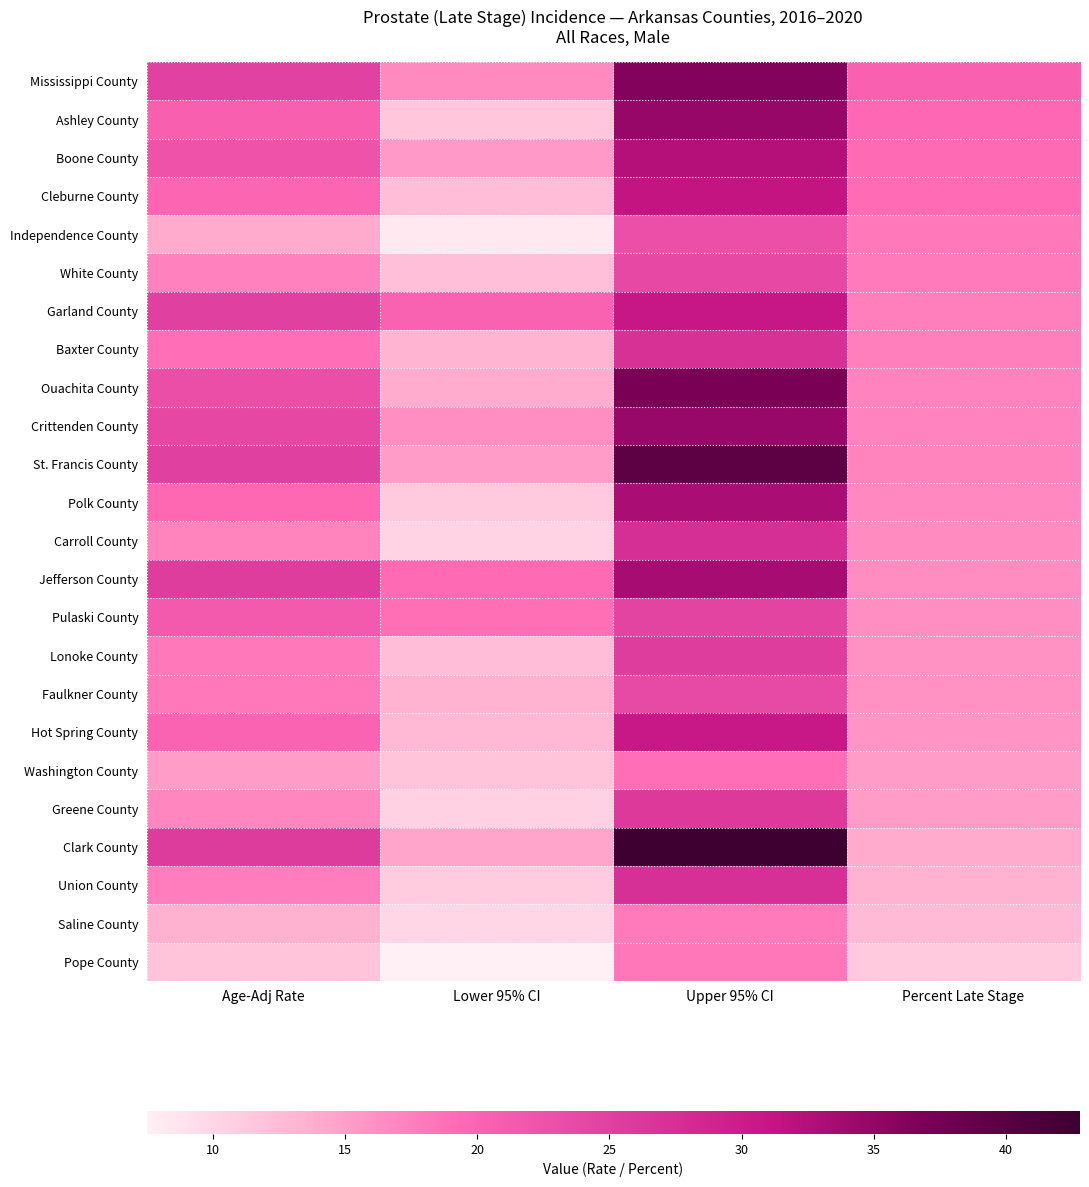

Reading right to left, what are all the values shown in this chart?

Pope County: Percent Late Stage=11.1	Upper 95% CI=18.2	Lower 95% CI=7.5	Age-Adj Rate=11.9
Saline County: Percent Late Stage=12.7	Upper 95% CI=17.9	Lower 95% CI=10.1	Age-Adj Rate=13.5
Union County: Percent Late Stage=13.3	Upper 95% CI=27.4	Lower 95% CI=11.0	Age-Adj Rate=17.7
Clark County: Percent Late Stage=14.0	Upper 95% CI=42.8	Lower 95% CI=14.5	Age-Adj Rate=25.7
Greene County: Percent Late Stage=15.1	Upper 95% CI=26.0	Lower 95% CI=10.5	Age-Adj Rate=16.9
Washington County: Percent Late Stage=15.2	Upper 95% CI=18.9	Lower 95% CI=11.9	Age-Adj Rate=15.1
Hot Spring County: Percent Late Stage=15.9	Upper 95% CI=30.7	Lower 95% CI=12.8	Age-Adj Rate=20.1
Faulkner County: Percent Late Stage=16.1	Upper 95% CI=23.7	Lower 95% CI=13.4	Age-Adj Rate=18.0
Lonoke County: Percent Late Stage=16.1	Upper 95% CI=25.5	Lower 95% CI=12.4	Age-Adj Rate=18.1
Pulaski County: Percent Late Stage=16.2	Upper 95% CI=24.5	Lower 95% CI=18.8	Age-Adj Rate=21.5
Jefferson County: Percent Late Stage=16.4	Upper 95% CI=33.5	Lower 95% CI=19.1	Age-Adj Rate=25.5
Carroll County: Percent Late Stage=16.5	Upper 95% CI=27.6	Lower 95% CI=10.3	Age-Adj Rate=17.1
Polk County: Percent Late Stage=16.8	Upper 95% CI=33.2	Lower 95% CI=11.1	Age-Adj Rate=19.4
St. Francis County: Percent Late Stage=17.1	Upper 95% CI=39.7	Lower 95% CI=15.1	Age-Adj Rate=25.1
Crittenden County: Percent Late Stage=17.2	Upper 95% CI=34.6	Lower 95% CI=16.2	Age-Adj Rate=24.1
Ouachita County: Percent Late Stage=17.2	Upper 95% CI=37.0	Lower 95% CI=13.9	Age-Adj Rate=23.0
Baxter County: Percent Late Stage=17.5	Upper 95% CI=27.1	Lower 95% CI=13.2	Age-Adj Rate=18.9
Garland County: Percent Late Stage=17.5	Upper 95% CI=30.9	Lower 95% CI=20.3	Age-Adj Rate=25.1
White County: Percent Late Stage=17.9	Upper 95% CI=24.0	Lower 95% CI=12.2	Age-Adj Rate=17.4
Independence County: Percent Late Stage=18.0	Upper 95% CI=22.9	Lower 95% CI=8.3	Age-Adj Rate=14.1
Cleburne County: Percent Late Stage=19.0	Upper 95% CI=31.3	Lower 95% CI=12.4	Age-Adj Rate=19.8
Boone County: Percent Late Stage=19.2	Upper 95% CI=32.4	Lower 95% CI=15.4	Age-Adj Rate=22.5
Ashley County: Percent Late Stage=19.5	Upper 95% CI=34.8	Lower 95% CI=11.6	Age-Adj Rate=20.5
Mississippi County: Percent Late Stage=20.4	Upper 95% CI=36.2	Lower 95% CI=16.7	Age-Adj Rate=25.0